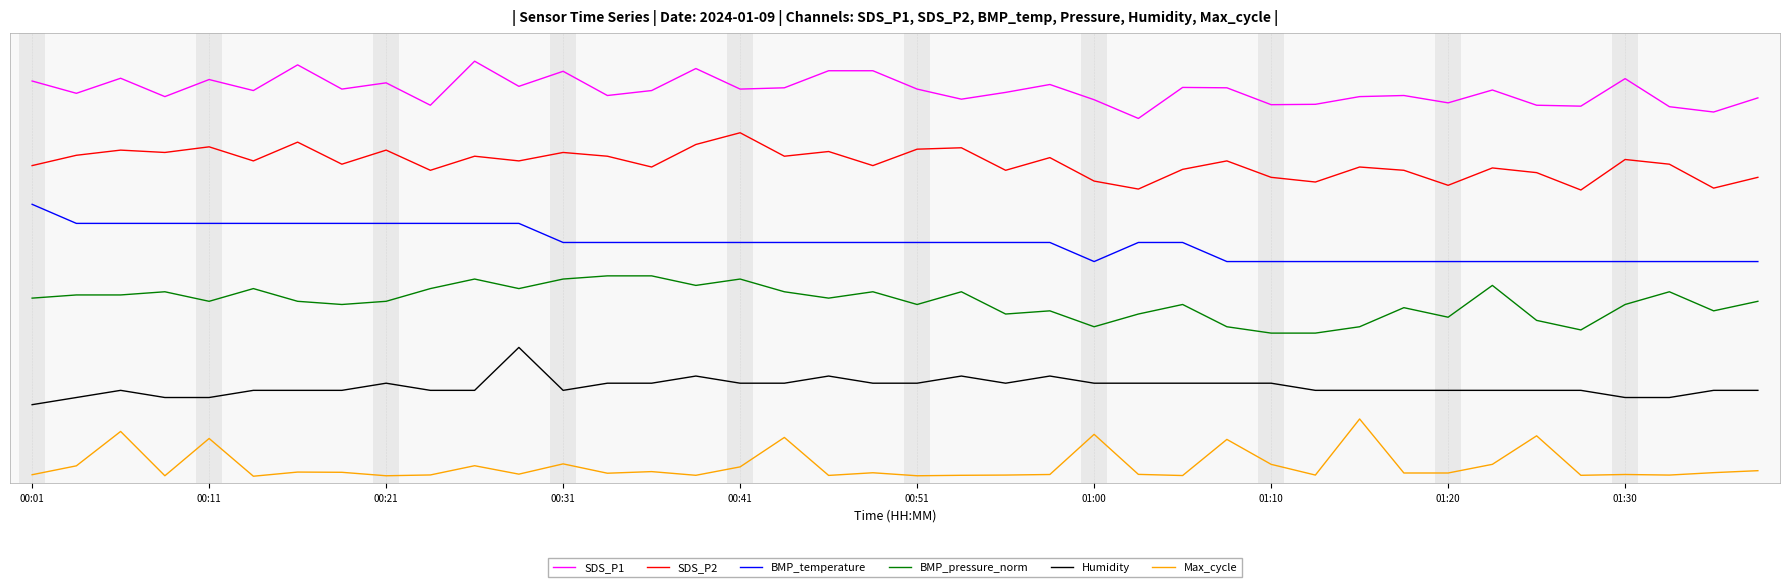

What is the label of the 2nd point from the right?

38